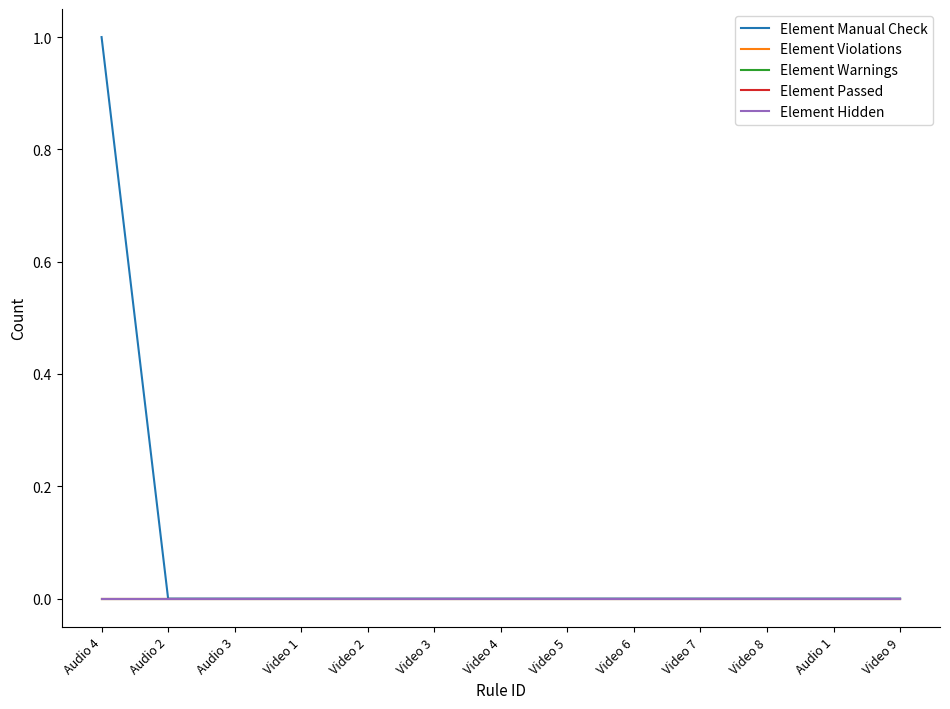

True or false: Element Warnings and Element Passed intersect in this chart.

False